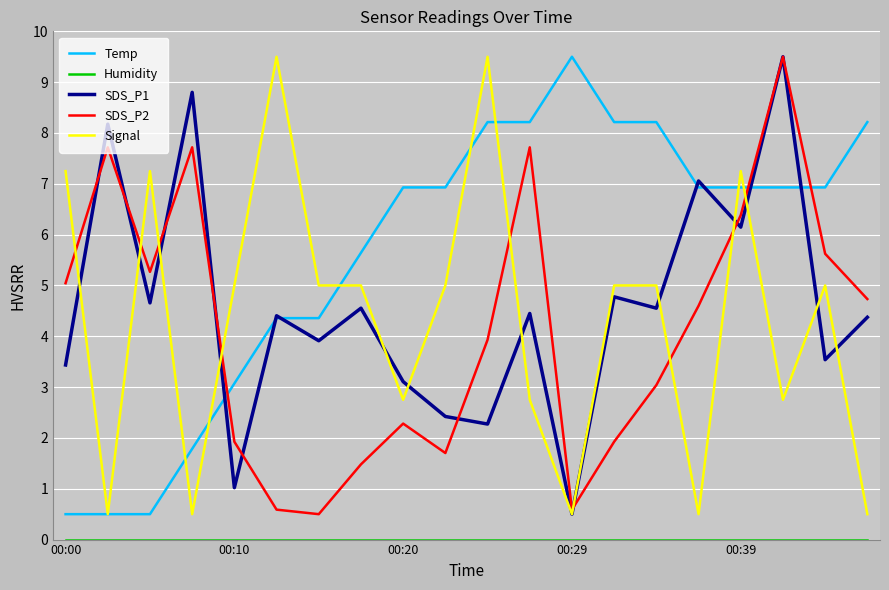

In SDS_P2, how many points are higher than both neighbors (excluding endpoints)?

5